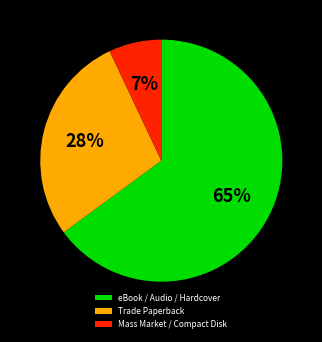

Approximately how many times larger is the value at eBook / Audio / Hardcover compared to Trade Paperback?

2.3